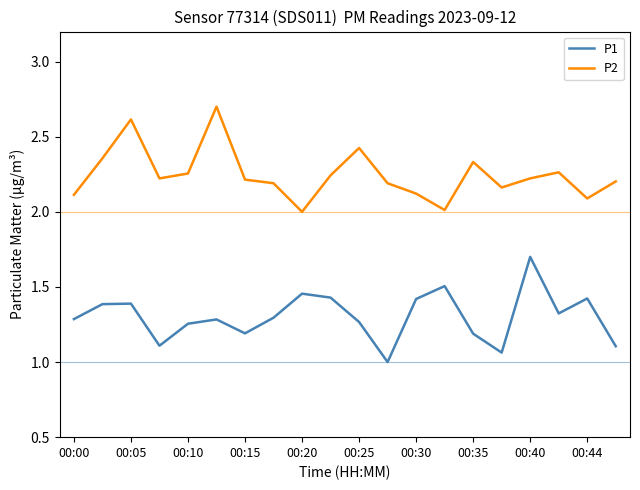

What is the greatest value displayed?

2.7